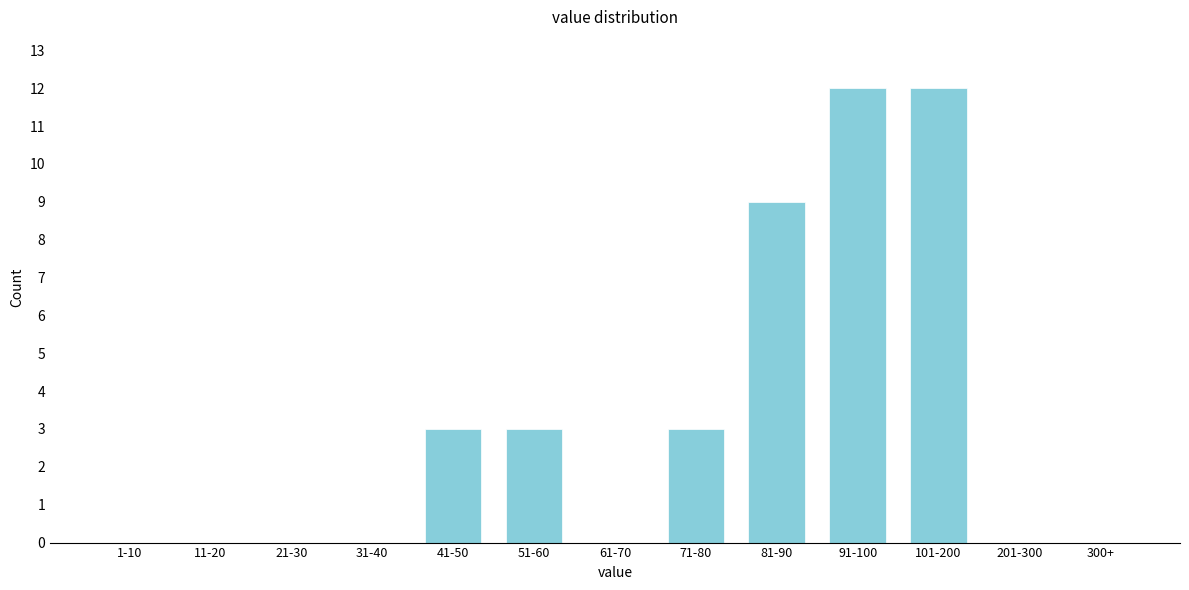

Reading right to left, list all the values displayed in this chart.

300+=0	201-300=0	101-200=12	91-100=12	81-90=9	71-80=3	61-70=0	51-60=3	41-50=3	31-40=0	21-30=0	11-20=0	1-10=0